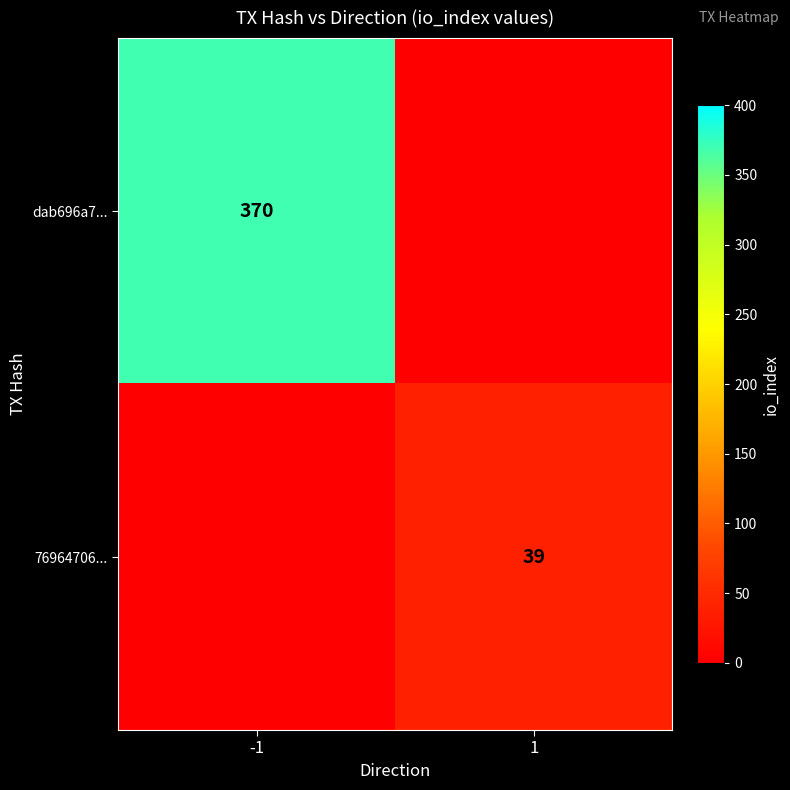

At which category does the chart reach its minimum across all series?

1